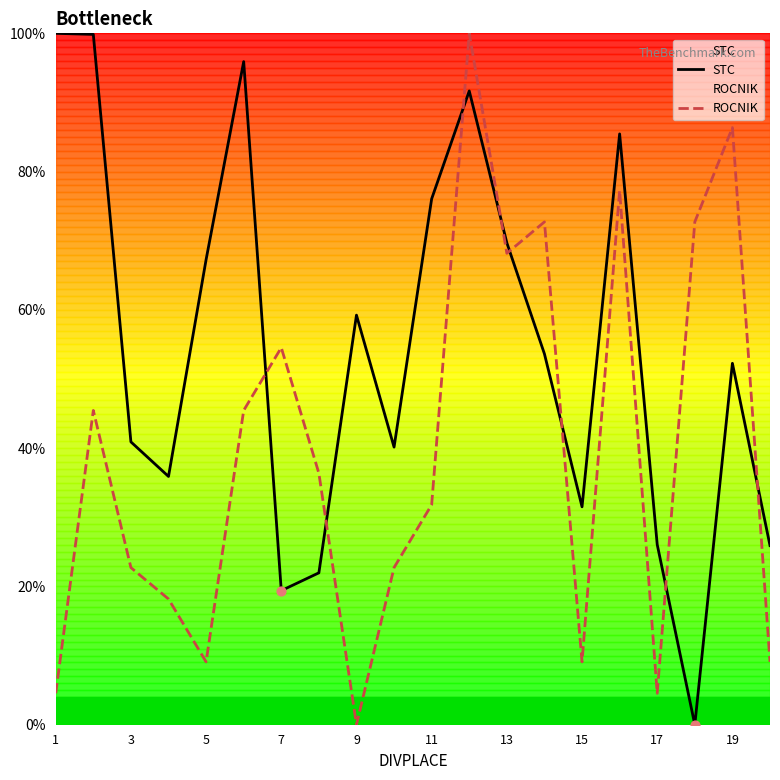

At how many categories does at least one series exceed 93?

4